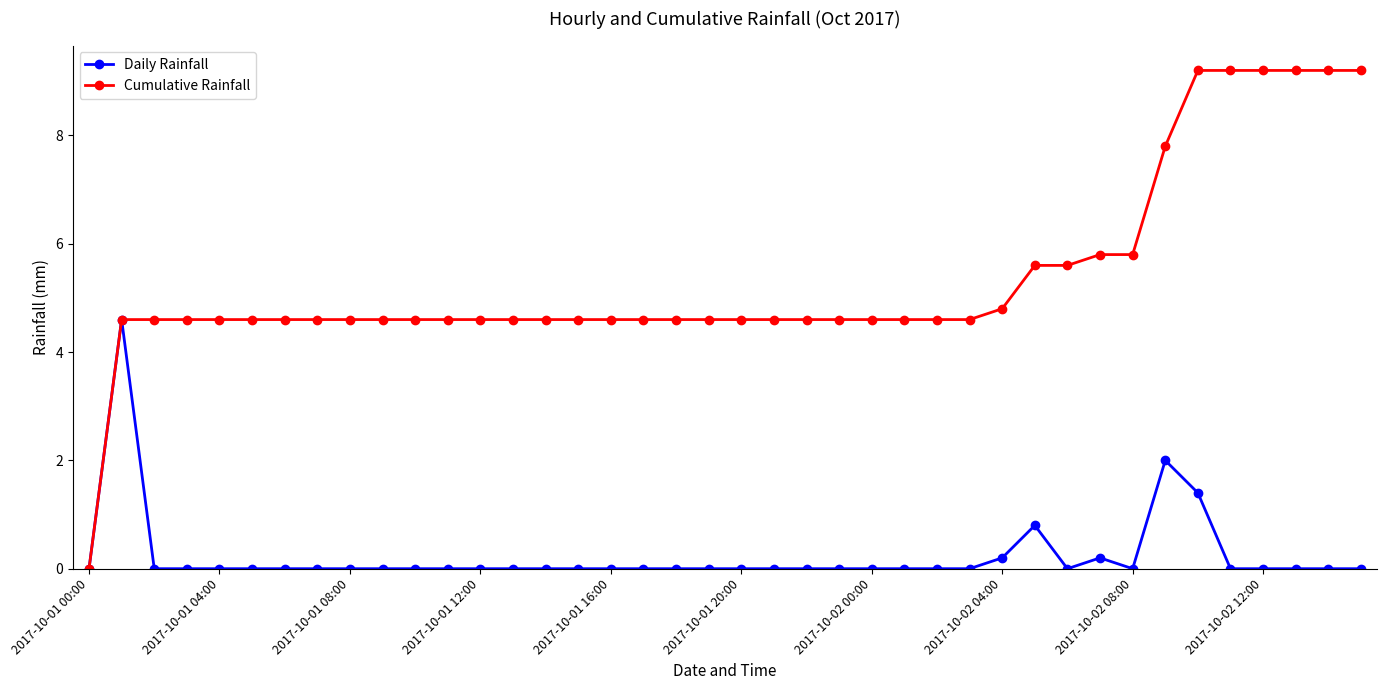

What is the sum of all Cumulative Rainfall values?

214.8